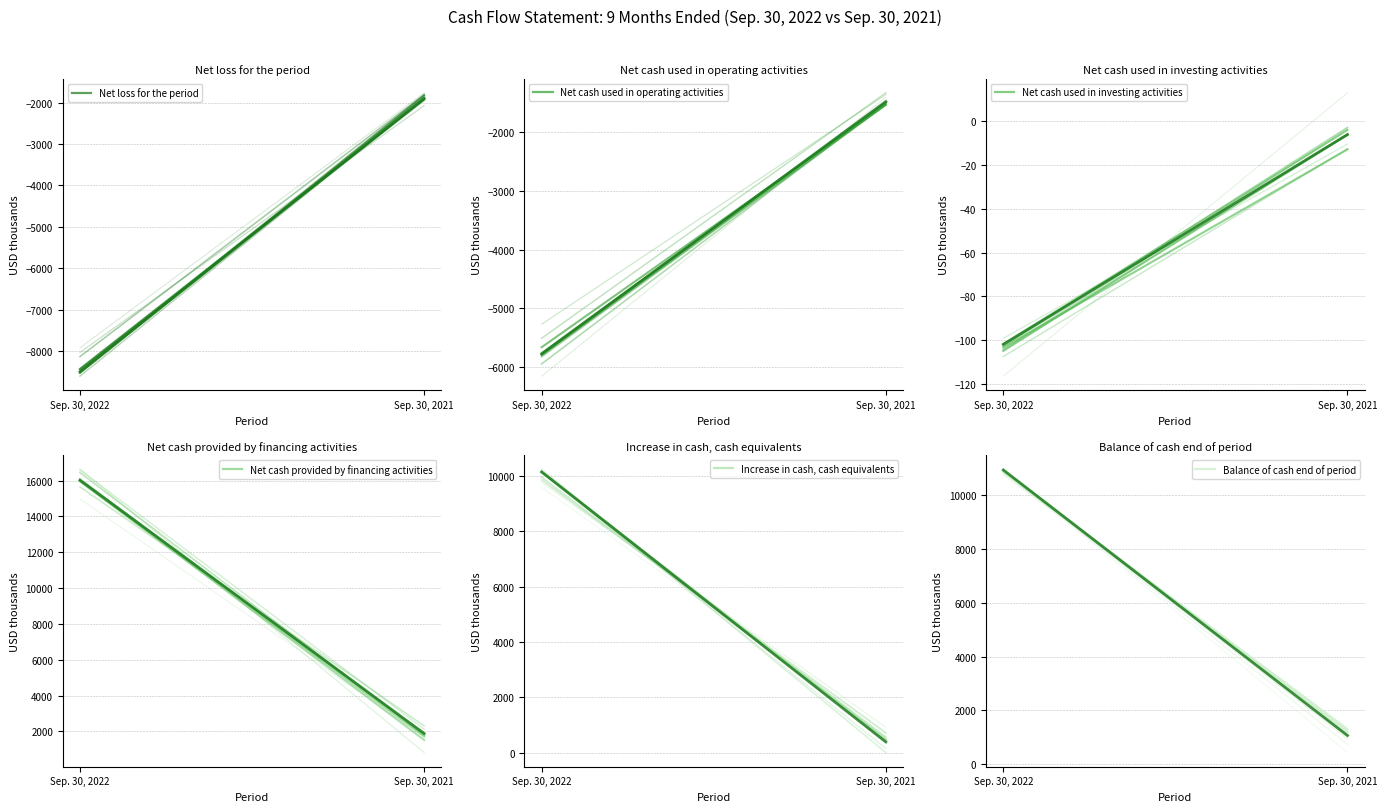

What value does the Net cash provided by financing activities series have at Sep. 30, 2021?

1722.5